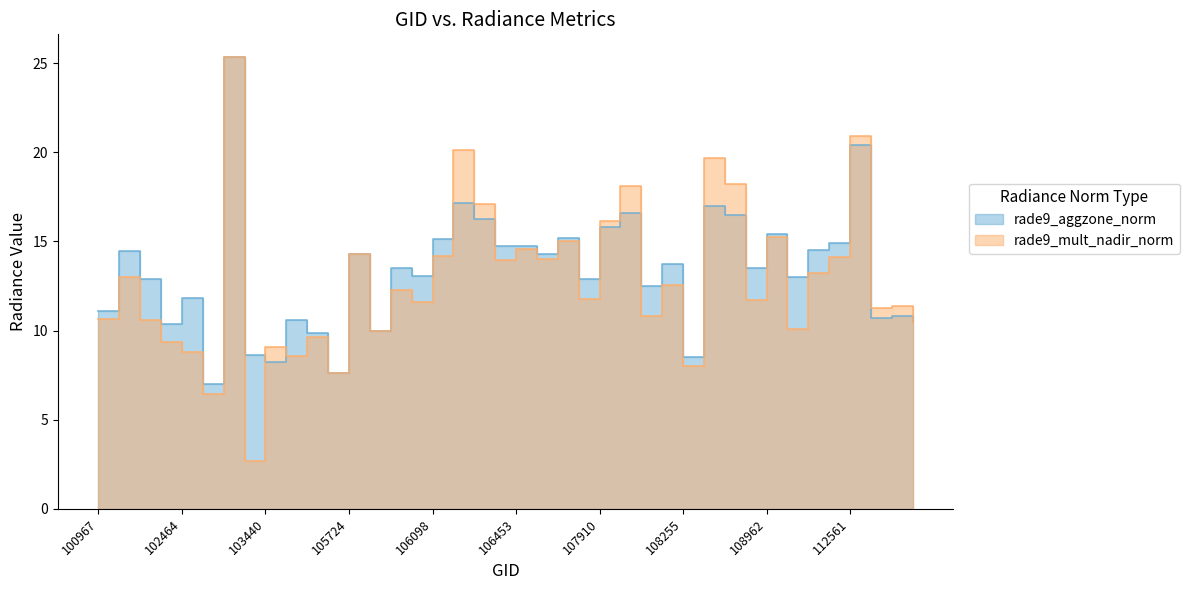

Between which two adjacent categories do rade9_mult_nadir_norm and rade9_aggzone_norm first intersect?

103201 and 103440